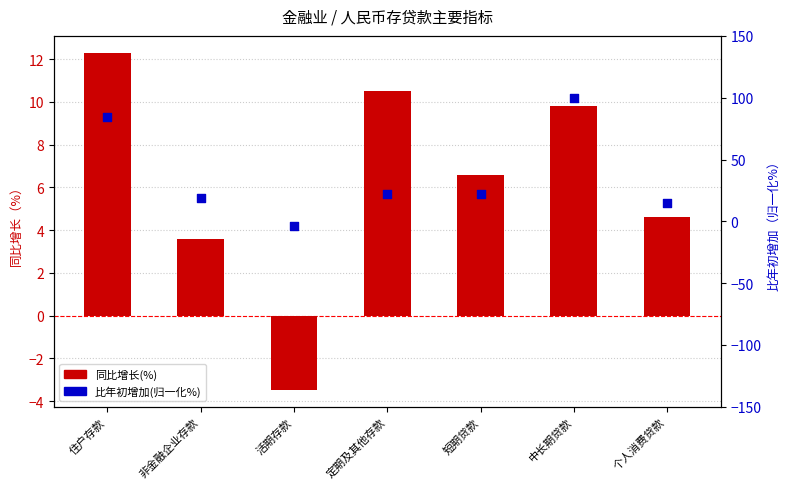

At which category is the sum across all series the highest?

中长期贷款